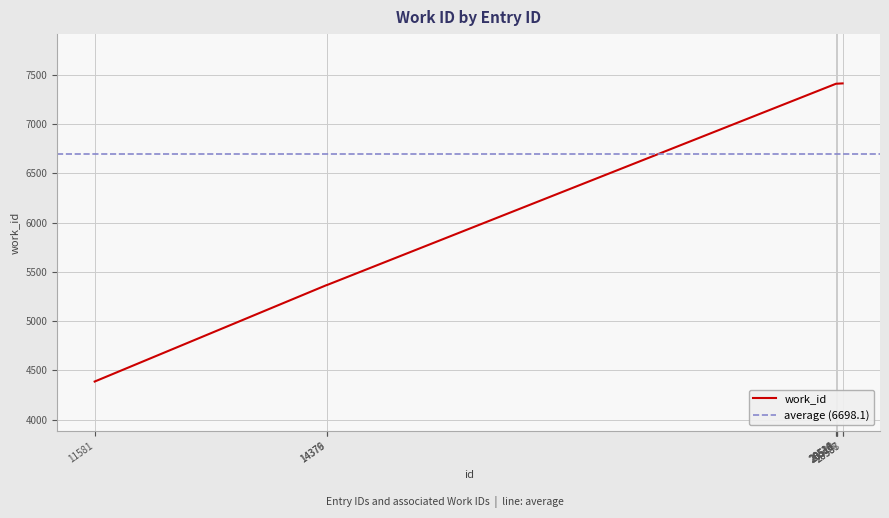

True or false: there are more than 1 points higher than both neighbors.

False